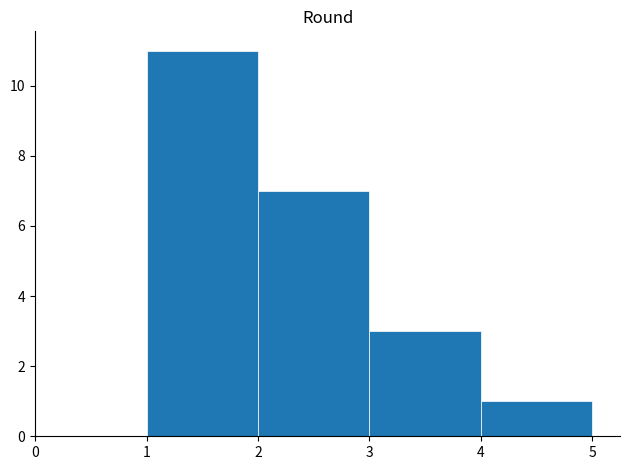

What is the sum of all values?

22